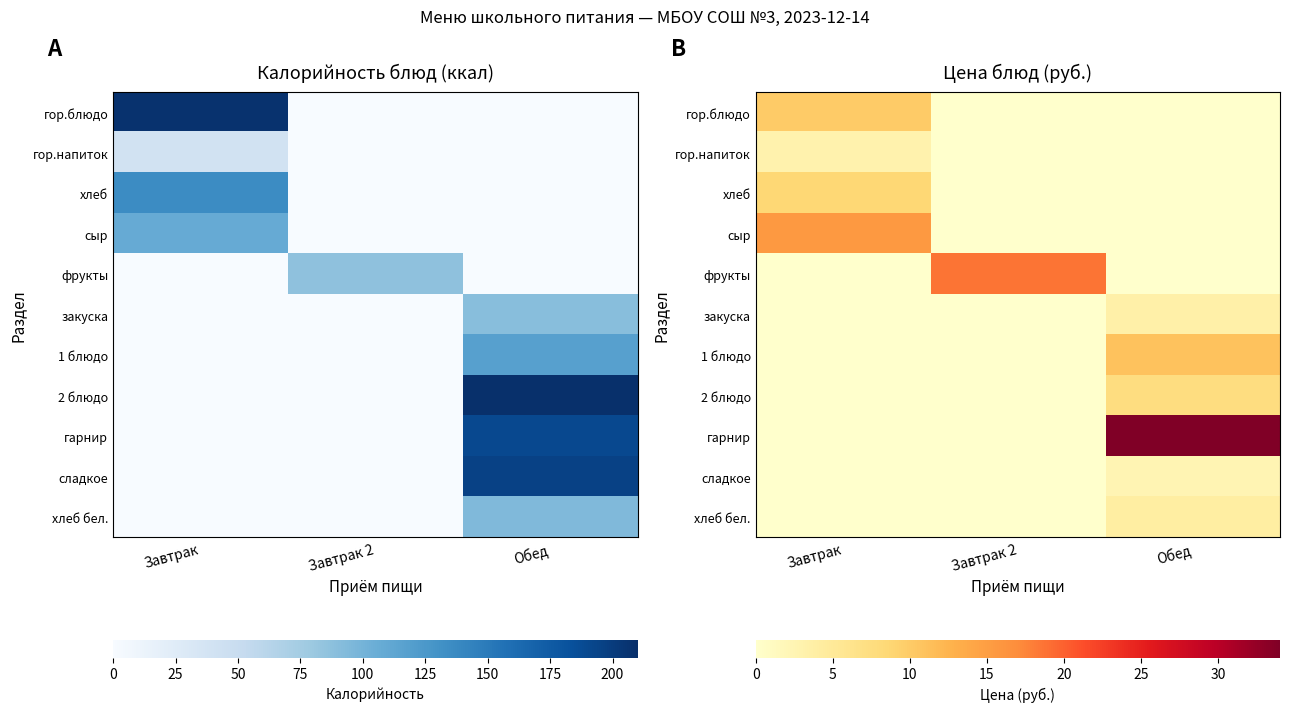

At which category is the sum across all series the highest?

Обед